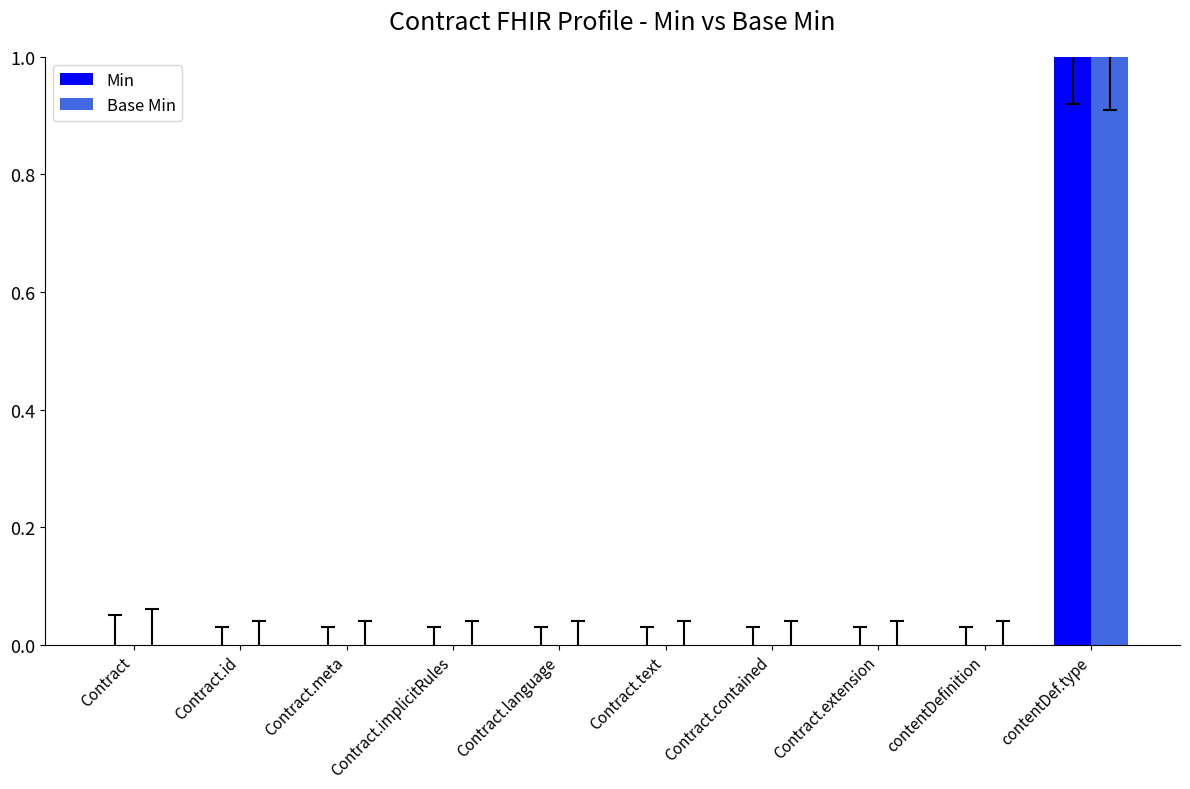

Is it true that Min equals 0 at contentDefinition?

True